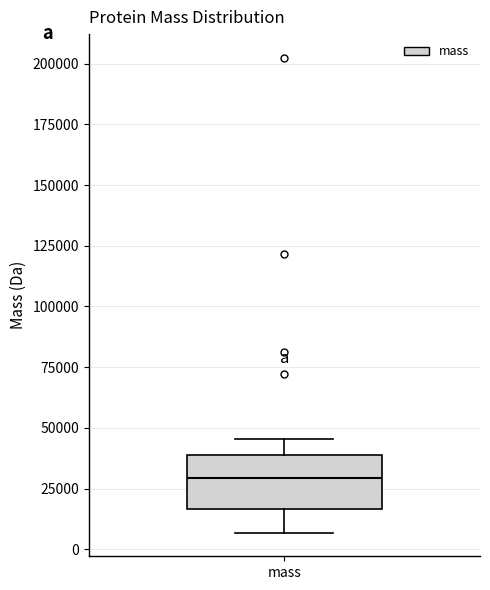

Transcribe this box plot: give where the median line is, the range the box spans, and where the two whiskers end, as read against the y-axis. The values are not printed on the chart, so give them approximately, as read against the axis.

median 30000, box 15000 to 40000, whiskers 5000 to 45000